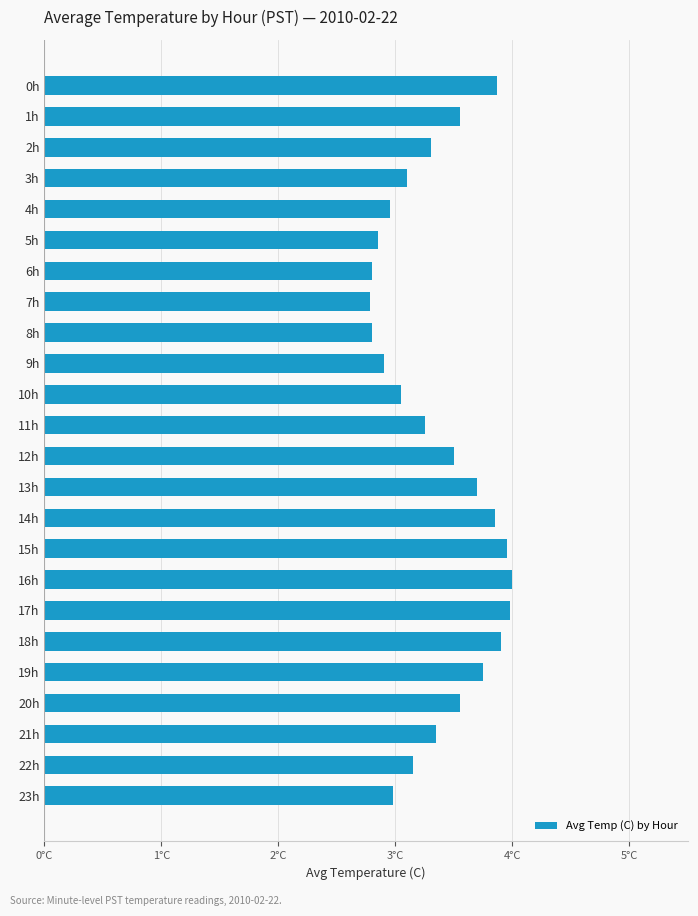

Rank the categories by value from lowest to highest.

7h, 6h, 8h, 5h, 9h, 4h, 23h, 10h, 3h, 22h, 11h, 2h, 21h, 12h, 1h, 20h, 13h, 19h, 14h, 0h, 18h, 15h, 17h, 16h